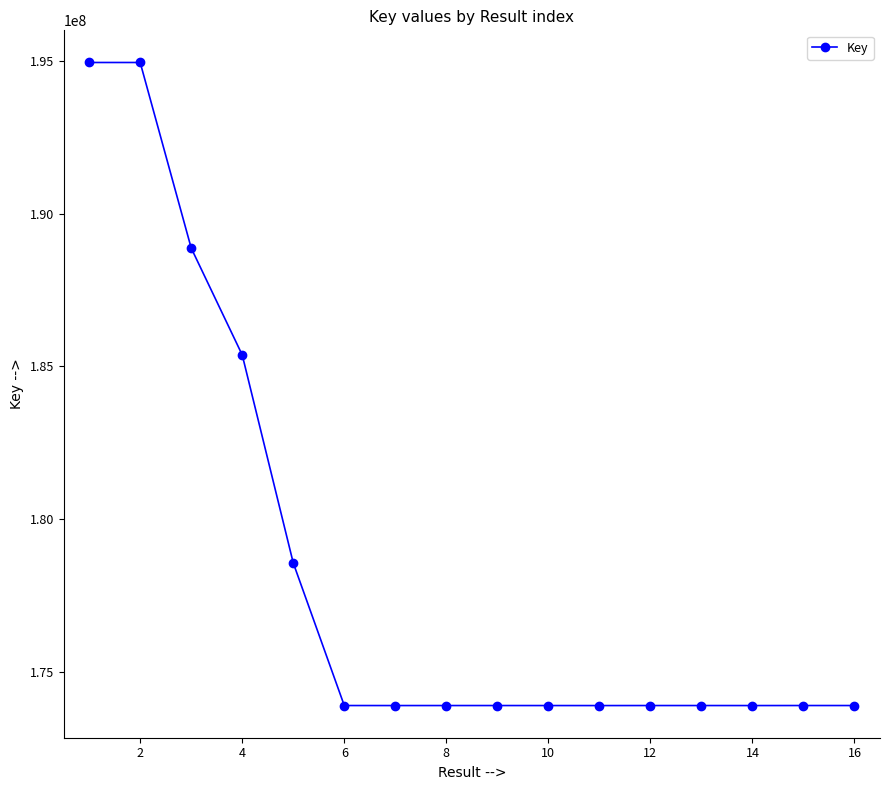

What is the average value?

178471011